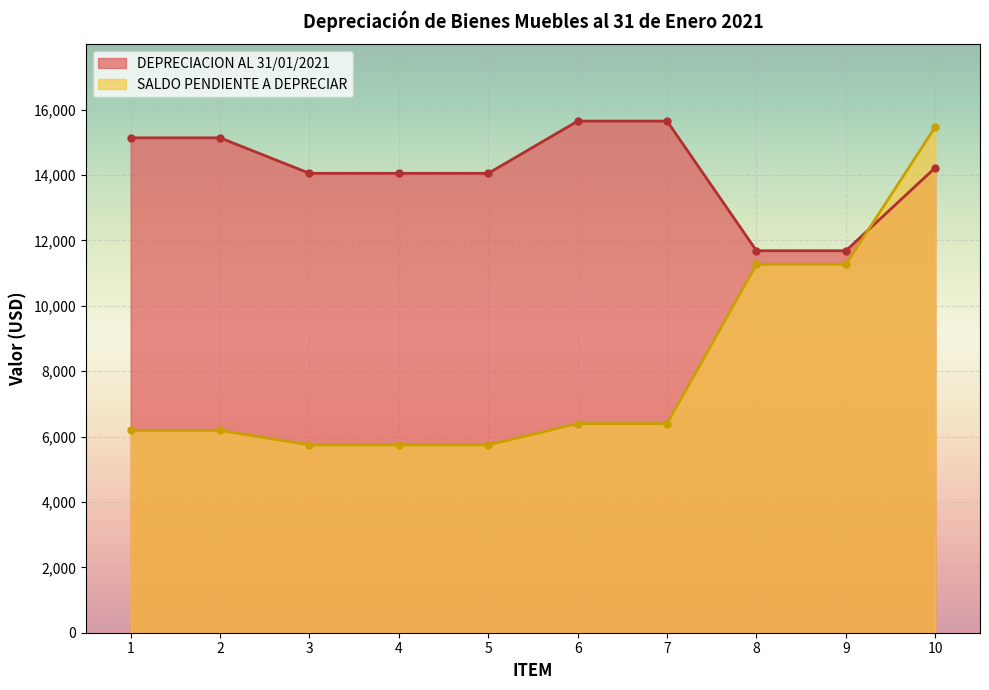

What is the total value across all series at 9?

22950